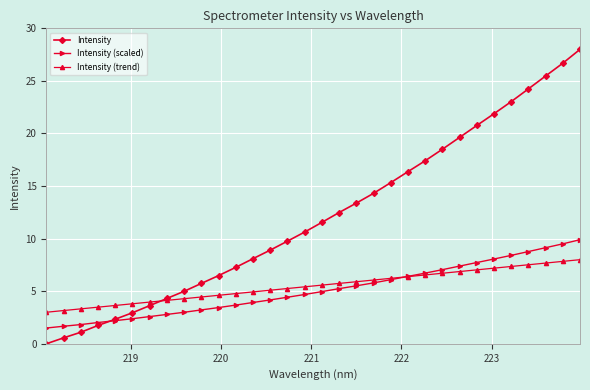

What is the sum of all Intensity (trend) values?

176.0